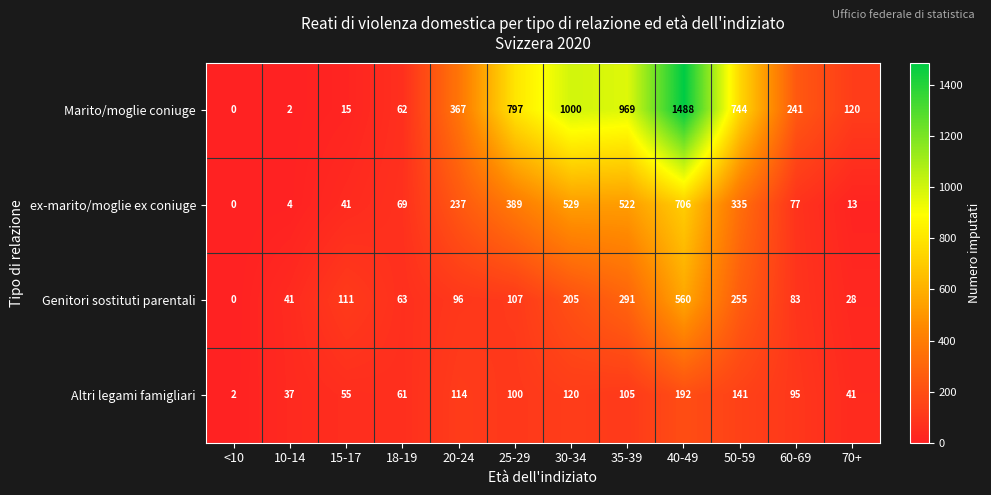

What is the difference between the maximum and minimum values in the Genitori sostituti parentali series?

560